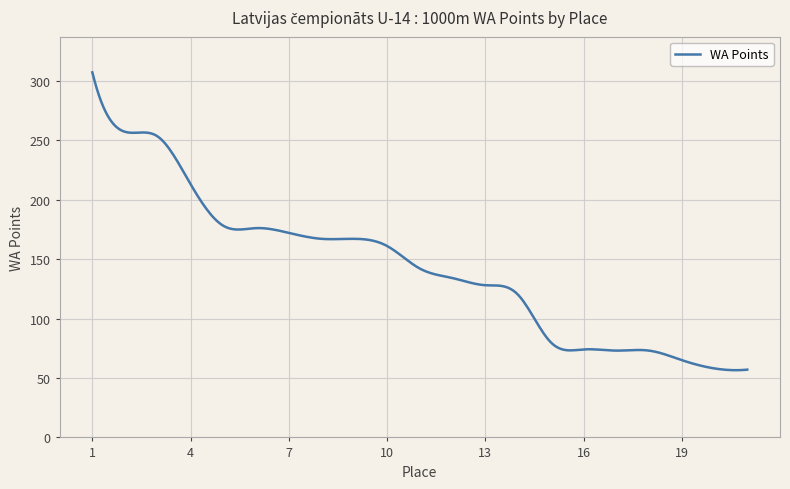

What is the smallest value displayed?

56.5